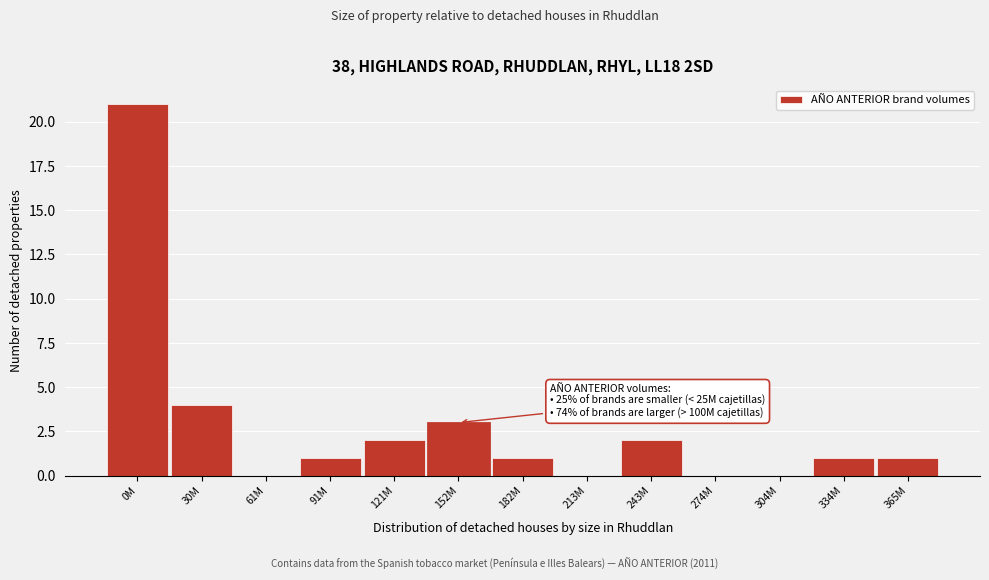

Reading left to right, what are all the values shown in this chart?

0M=21	30M=4	61M=0	91M=1	121M=2	152M=3	182M=1	213M=0	243M=2	274M=0	304M=0	334M=1	365M=1